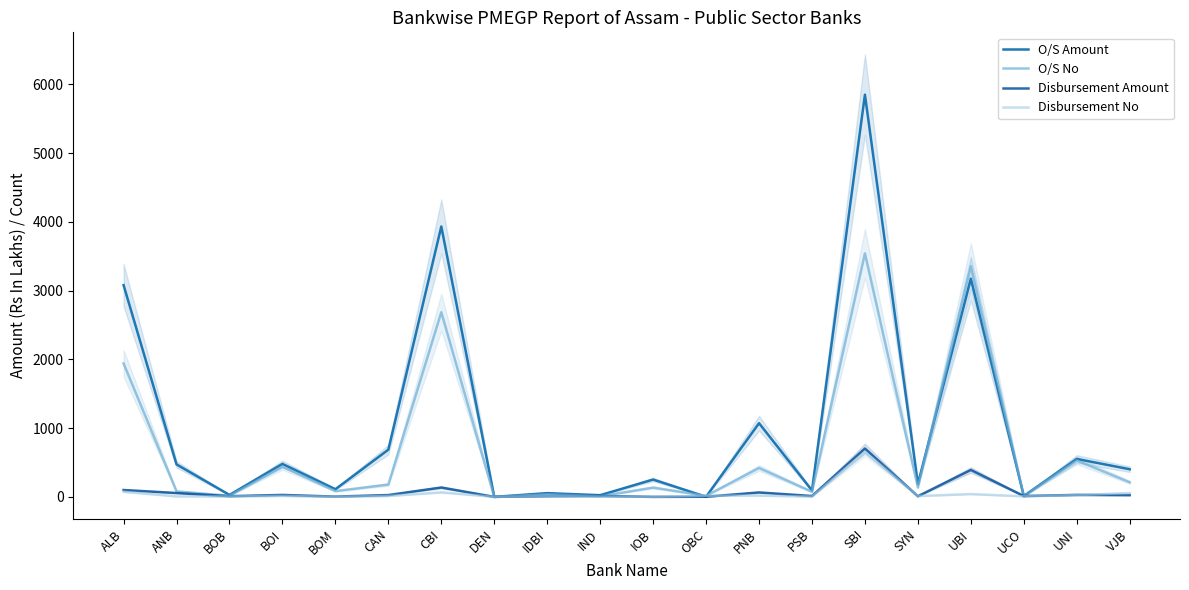

Where is O/S No nearest to the value 1770?

ALB